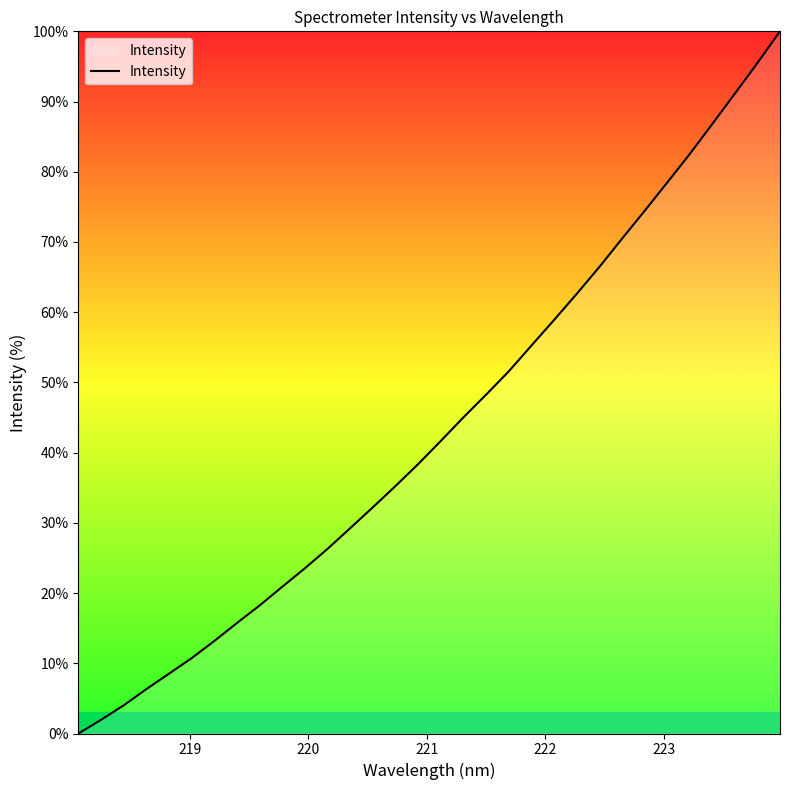

What is the maximum value shown in the chart?

100.0